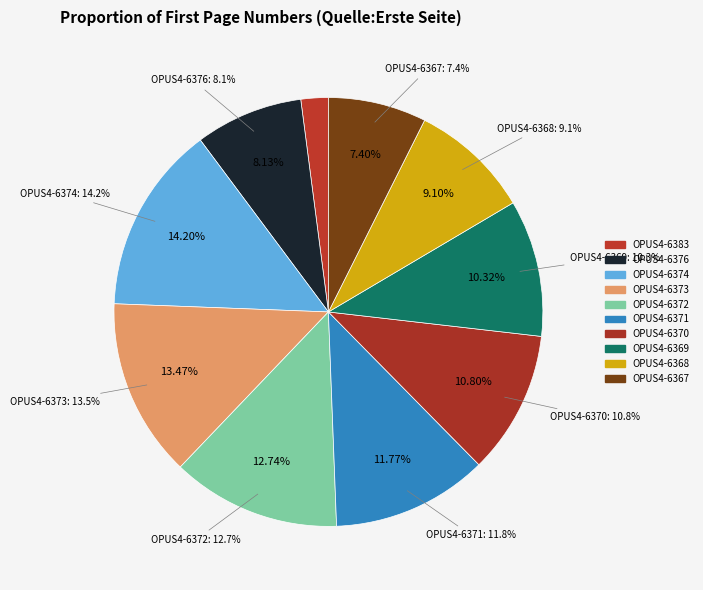

To the nearest percent, what percentage of the pie is OPUS4-6369?

10%